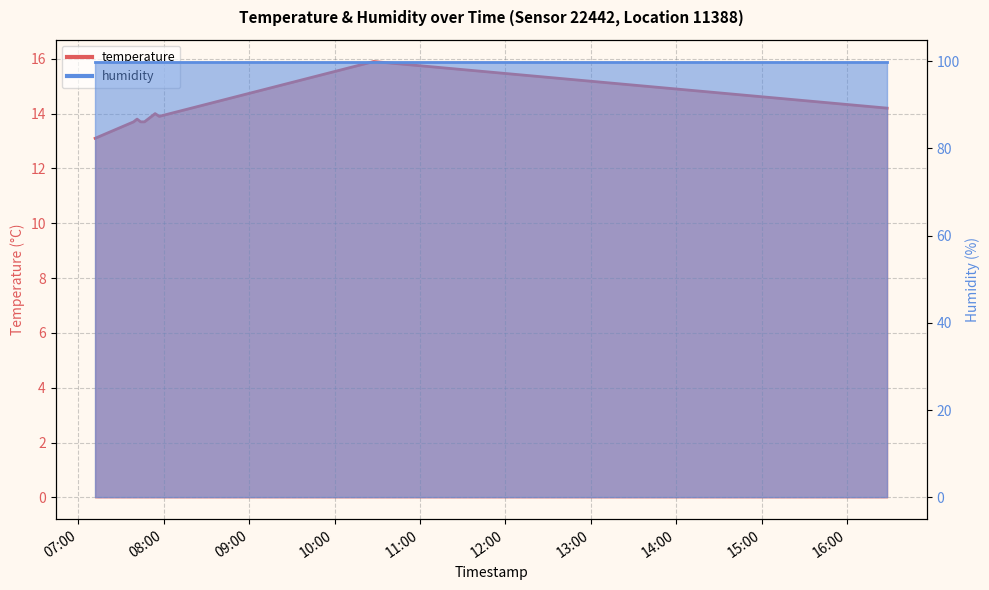

Where is the first local maximum?

2022-09-17T07:41:21